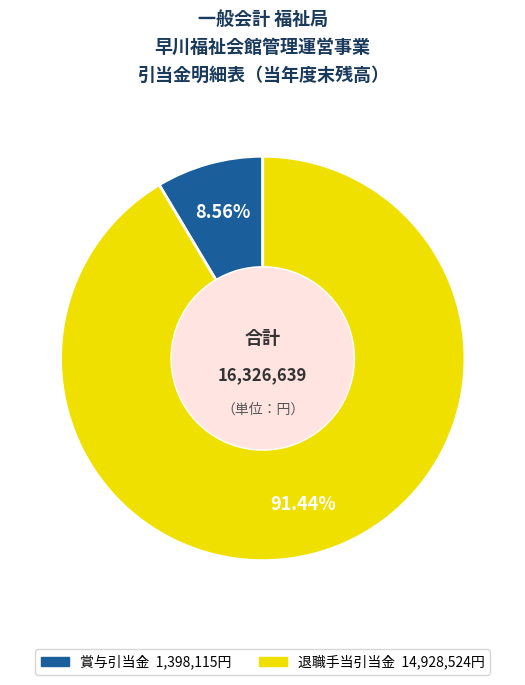

To the nearest percent, what percentage of the pie is 退職手当引当金?

91%